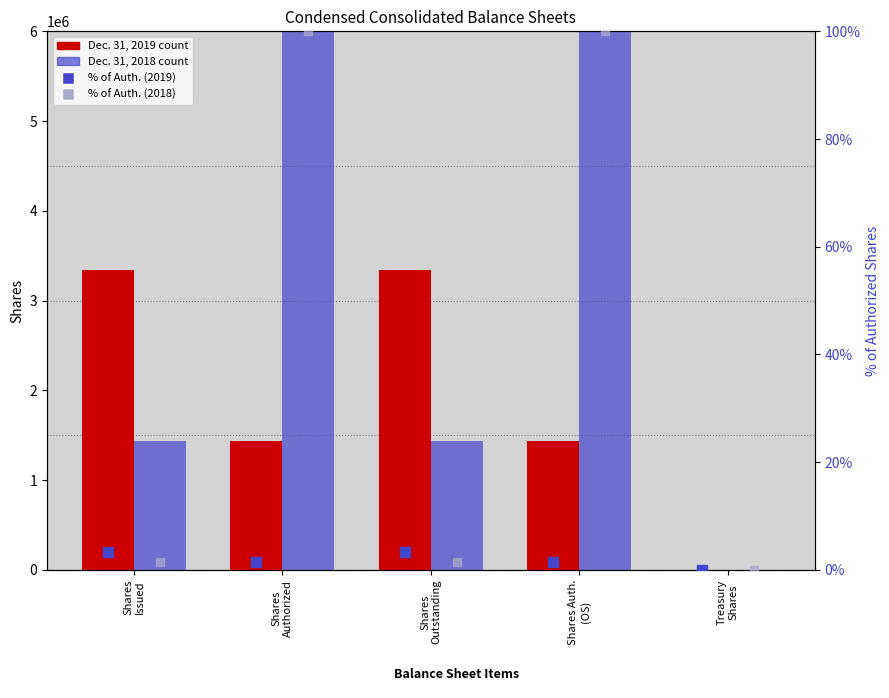

At how many categories does at least one series exceed 36348863?

2